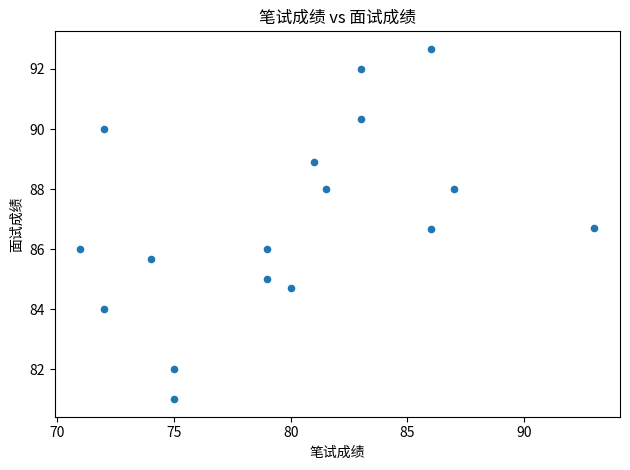

What is the range of X values (max minus min)?

22.0